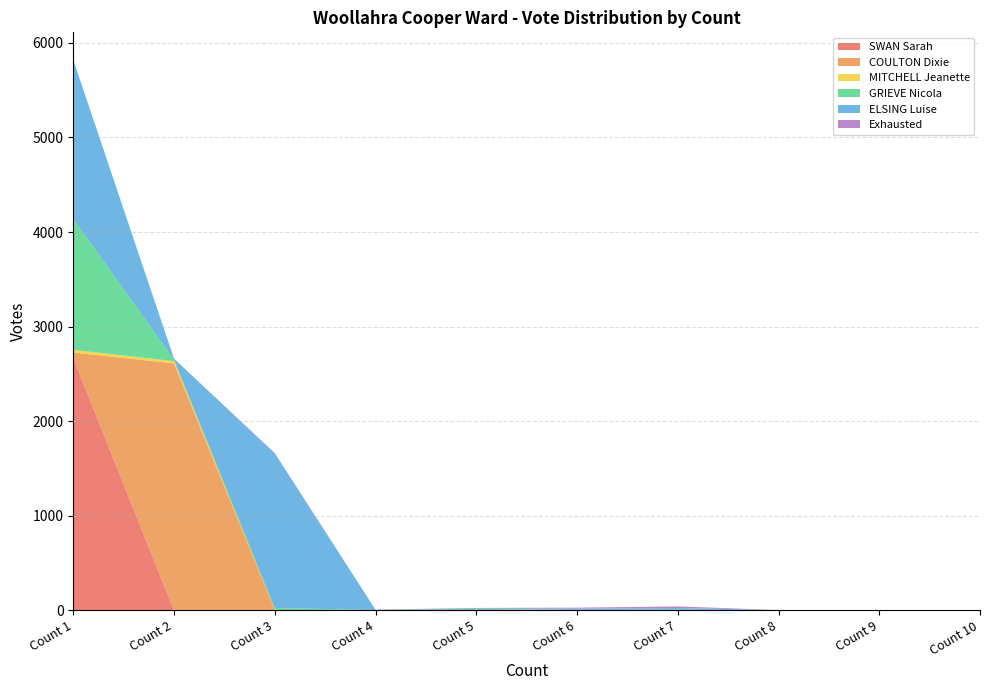

Reading right to left, extract all data points from this chart.

SWAN Sarah: 0	0	0	0	0	0	0	0	0	2666
COULTON Dixie: 0	0	1	3	2	1	0	4	2611	60
MITCHELL Jeanette: 0	4	2	1	0	2	0	0	24	28
GRIEVE Nicola: 0	0	1	3	4	13	4	21	16	1381
ELSING Luise: 0	0	0	18	13	3	2	1631	10	1685
Exhausted: 0	0	0	17	10	7	2	8	0	0